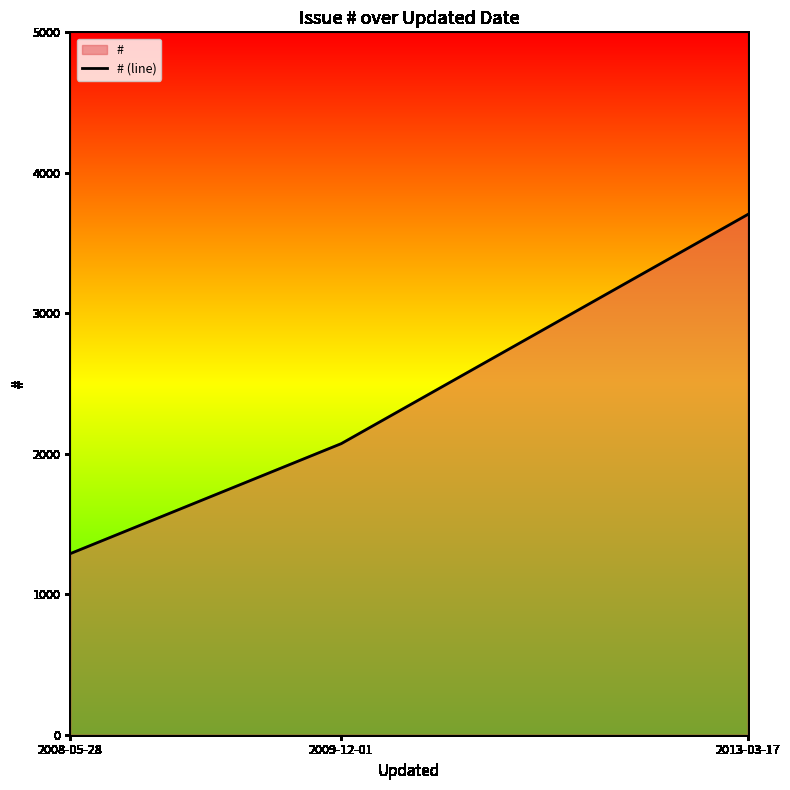

Does the chart display data point markers on the line(s)?

No